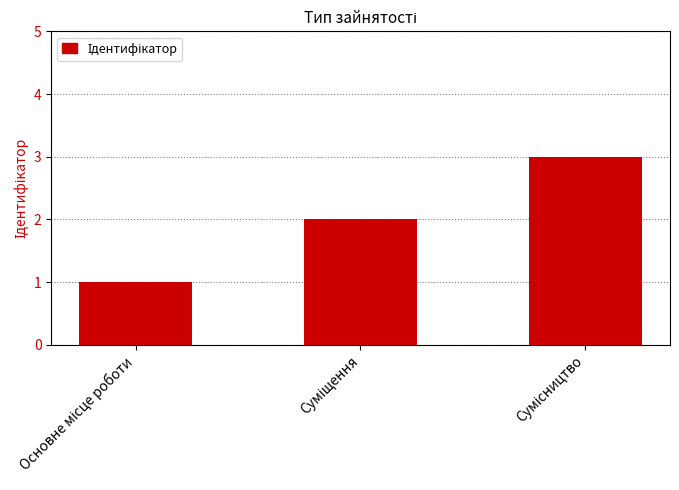

What is the sum of all values?

6